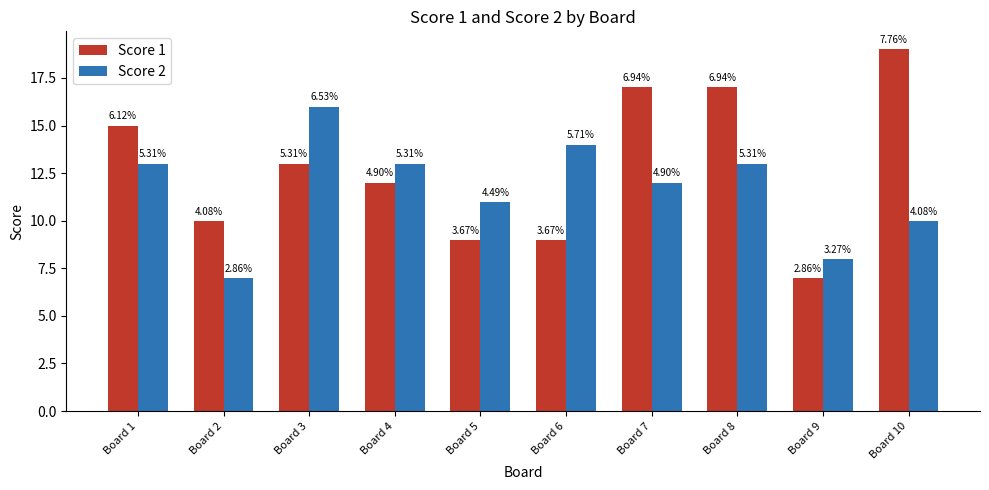

What is the value of the Score 1 bar at the 1st from the left?

15